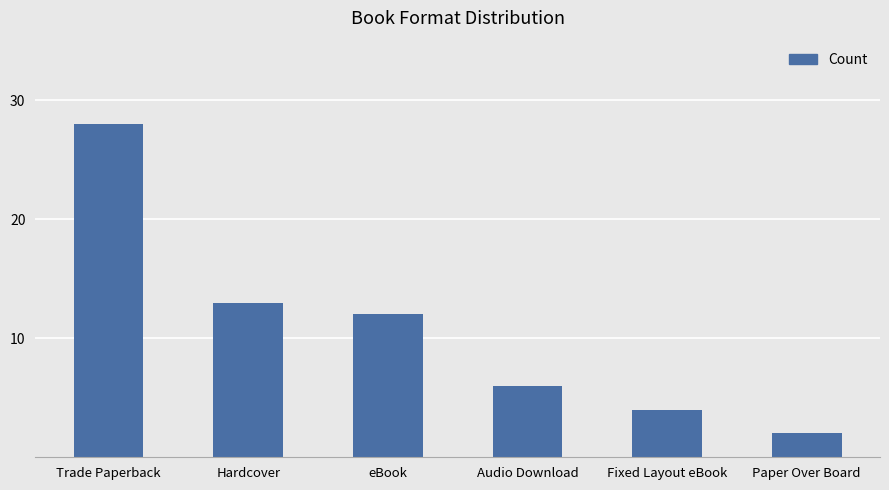

Approximately how many times larger is the value at Paper Over Board compared to Hardcover?

0.2